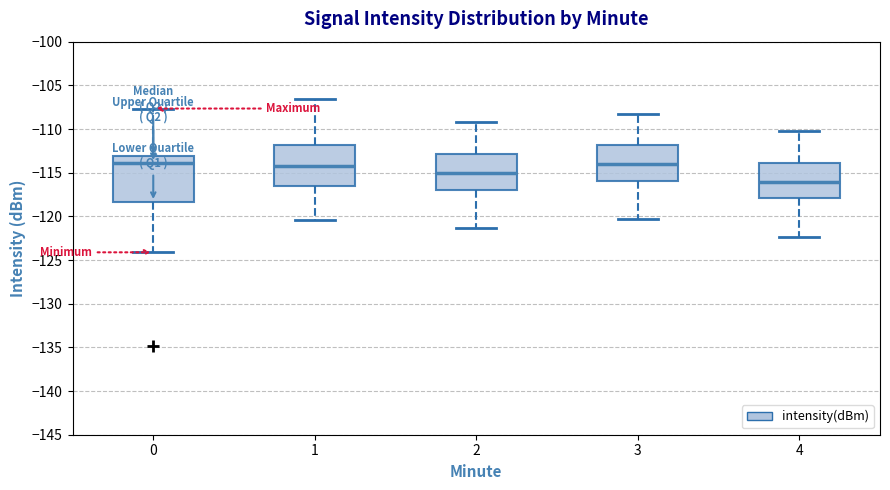

Reading left to right, transcribe this box plot: for each box, give where its median line is, the range the box spans, and where its two whiskers end, as read against the y-axis. The values are not printed on the chart, so give them approximately, as read against the axis.

0: median -114.0, box -118.5 to -113.0, whiskers -124.0 to -107.5
1: median -114.5, box -116.5 to -112.0, whiskers -120.5 to -106.5
2: median -115.0, box -117.0 to -113.0, whiskers -121.5 to -109.0
3: median -114.0, box -116.0 to -112.0, whiskers -120.5 to -108.0
4: median -116.0, box -118.0 to -114.0, whiskers -122.5 to -110.0